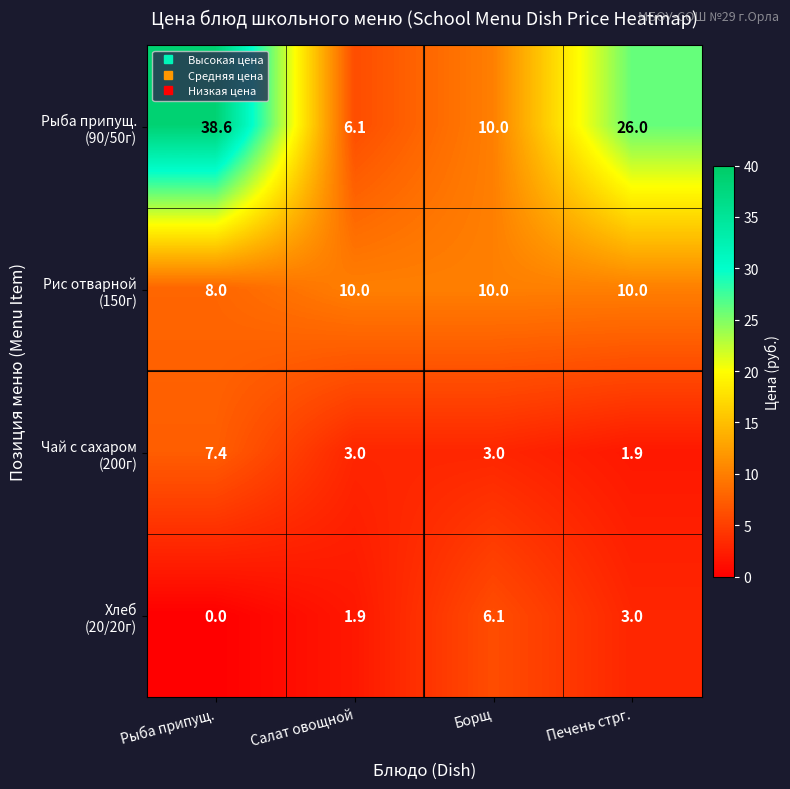

At which category is the sum across all series the highest?

Рыба припущ.